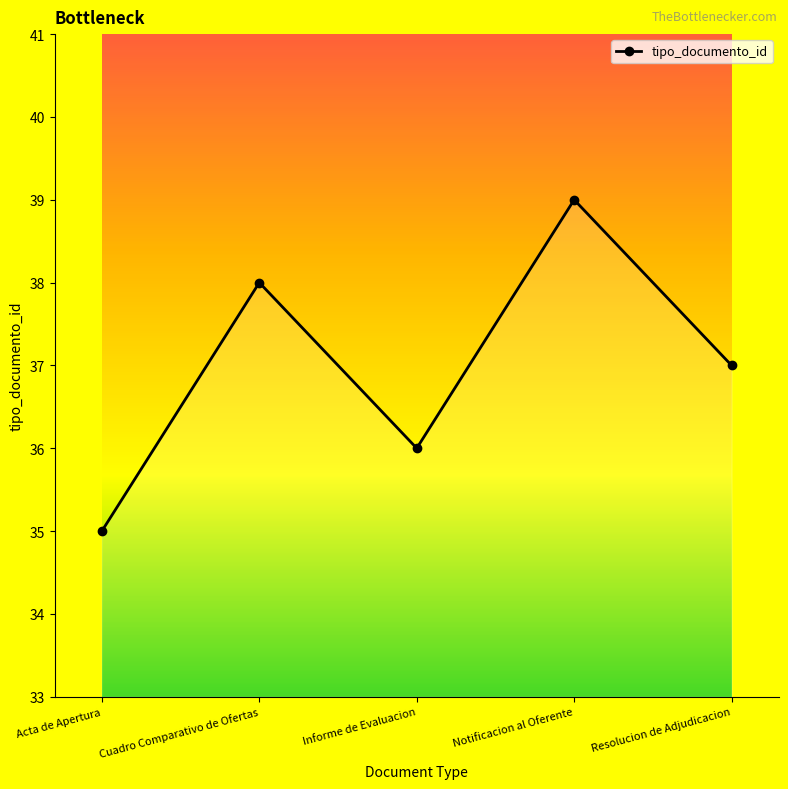

What is the label of the 3rd point from the left?

Informe de Evaluacion